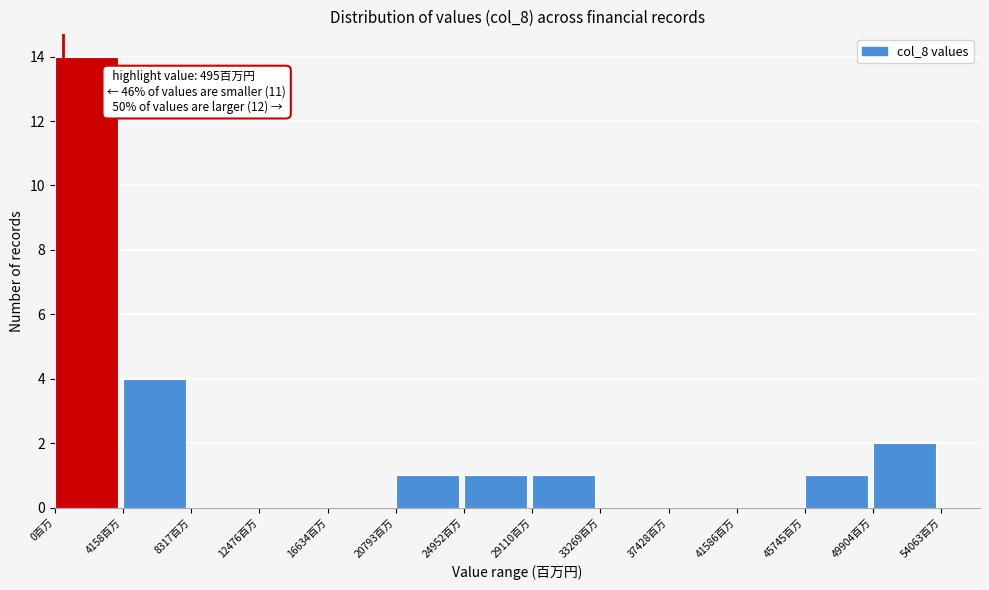

Which range on the x-axis has the tallest bar?

0 to 4000